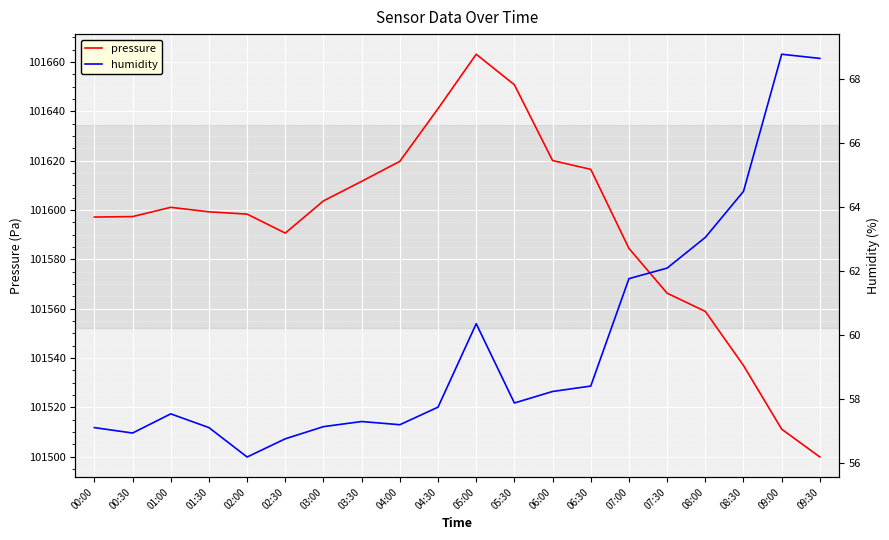

How many lines are shown in the chart?

2